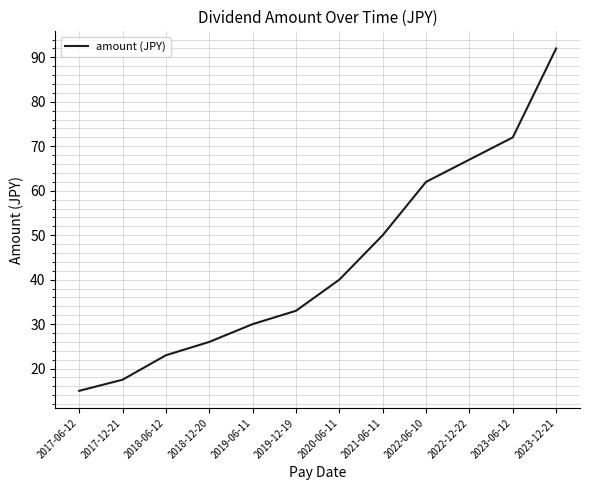

At which category does the chart reach its minimum across all series?

2017-06-12